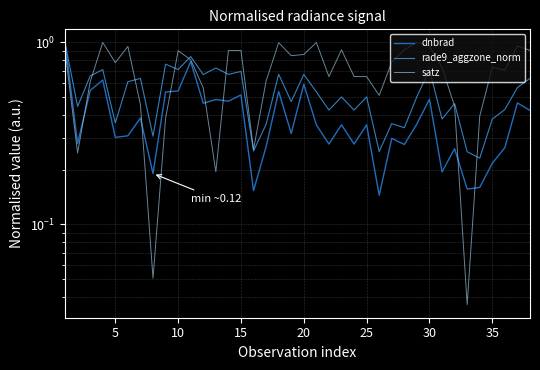

How many series are shown in this chart?

3